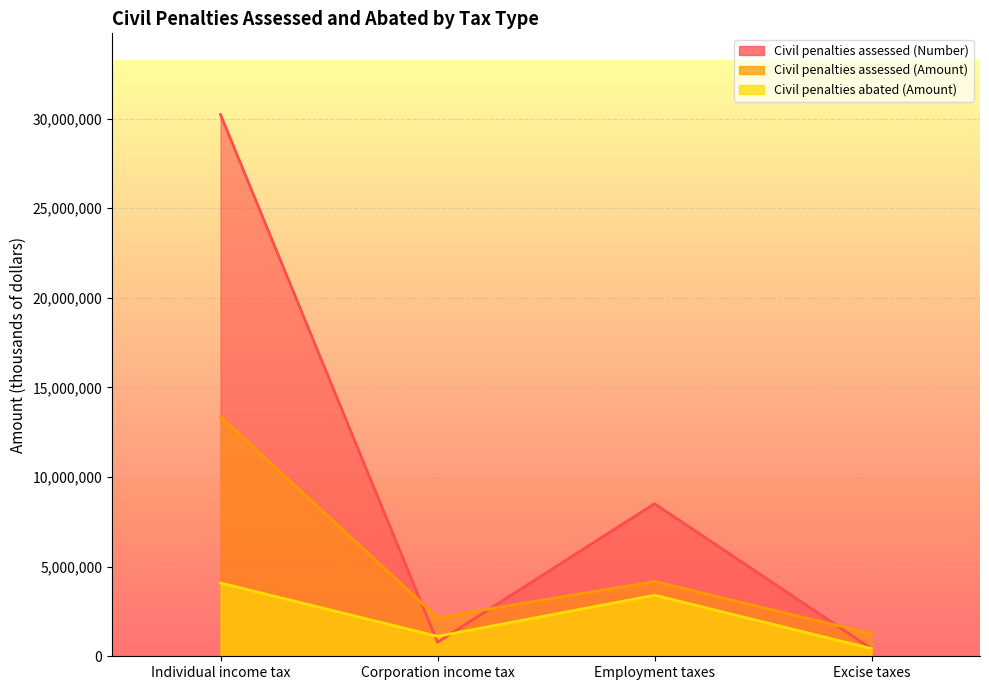

Where is the first local maximum for Civil penalties assessed (Number)?

Employment taxes